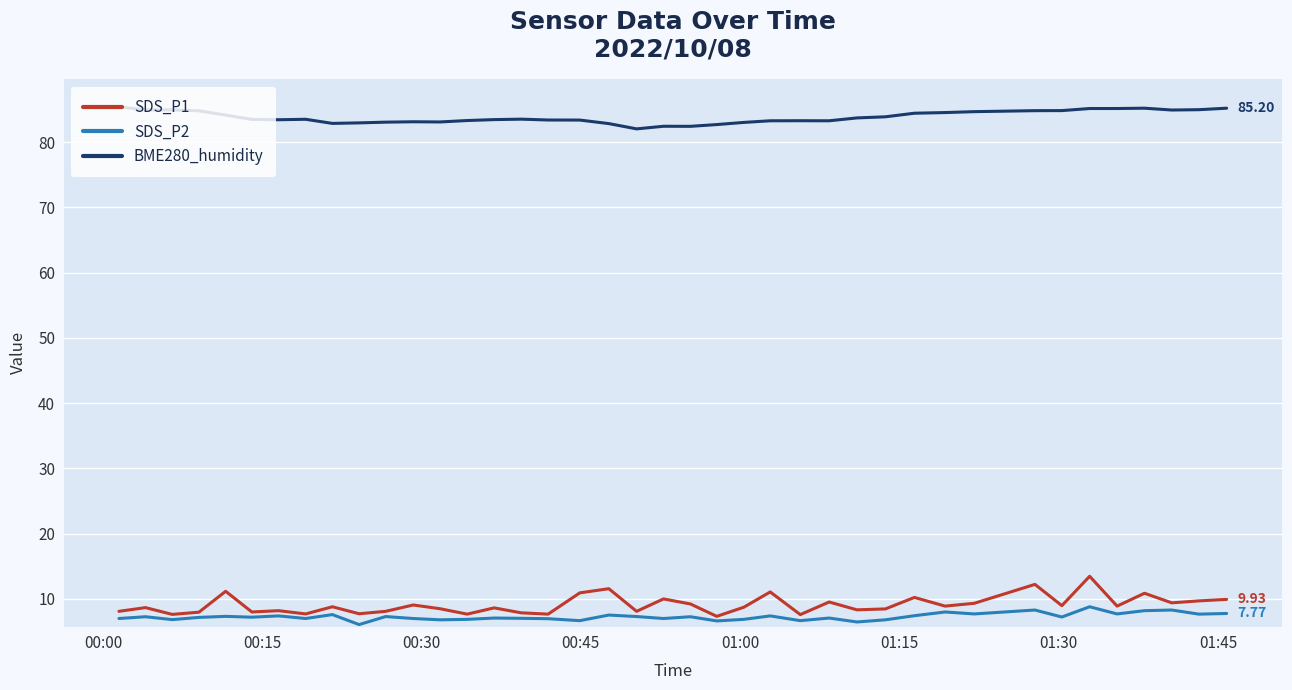

Which series has the largest range (max minus min)?

SDS_P1